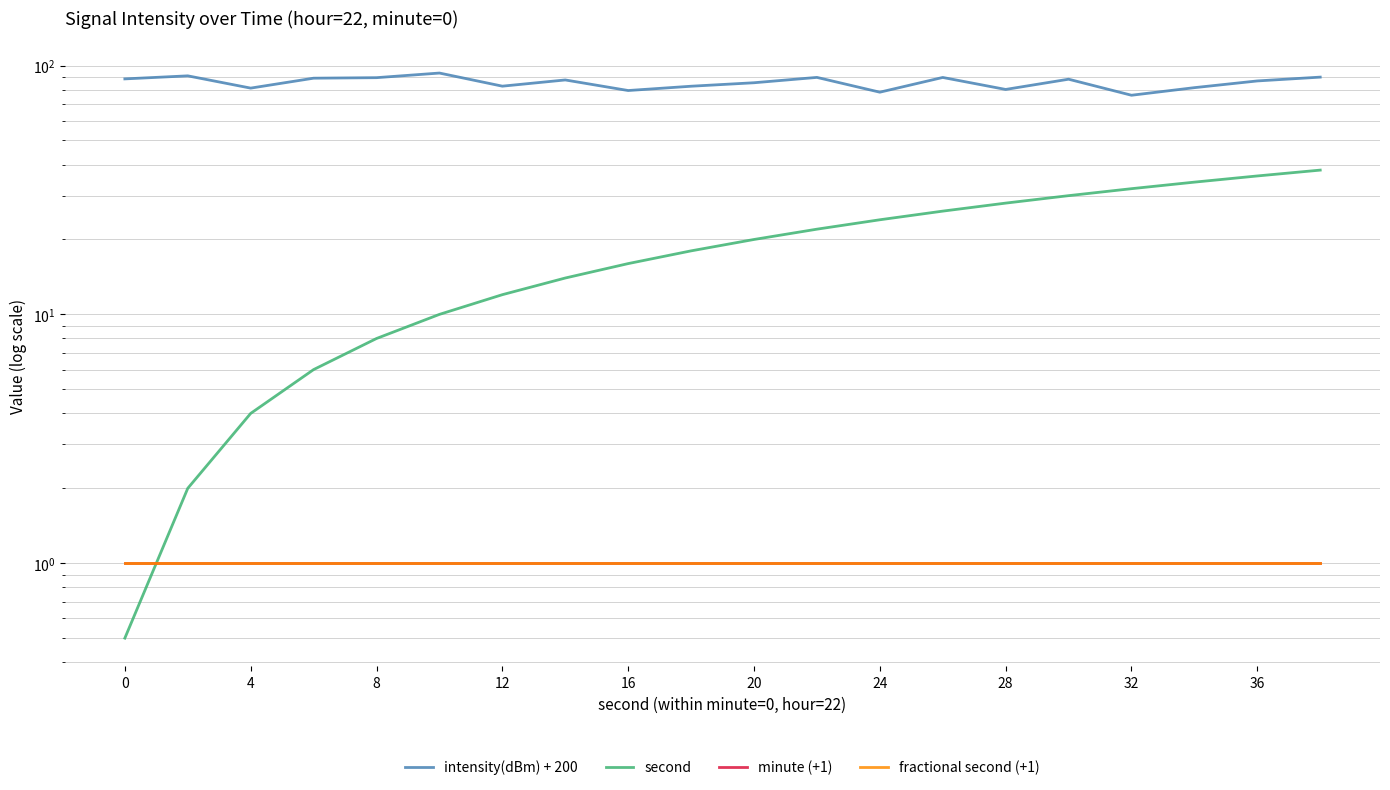

What is the greatest value displayed?

93.3